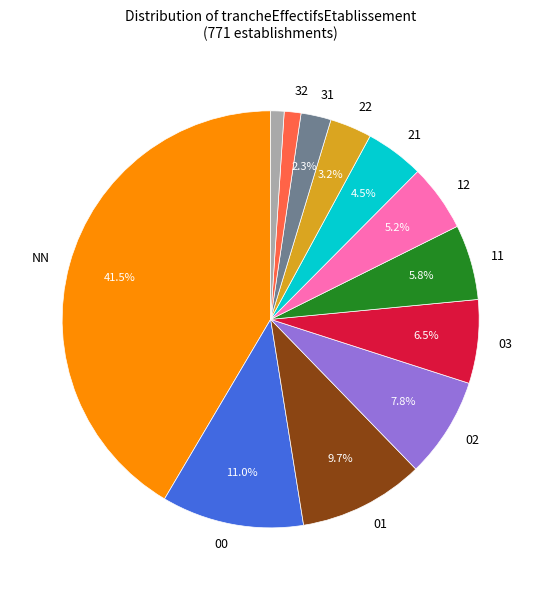

Does any single category account for the majority?

No